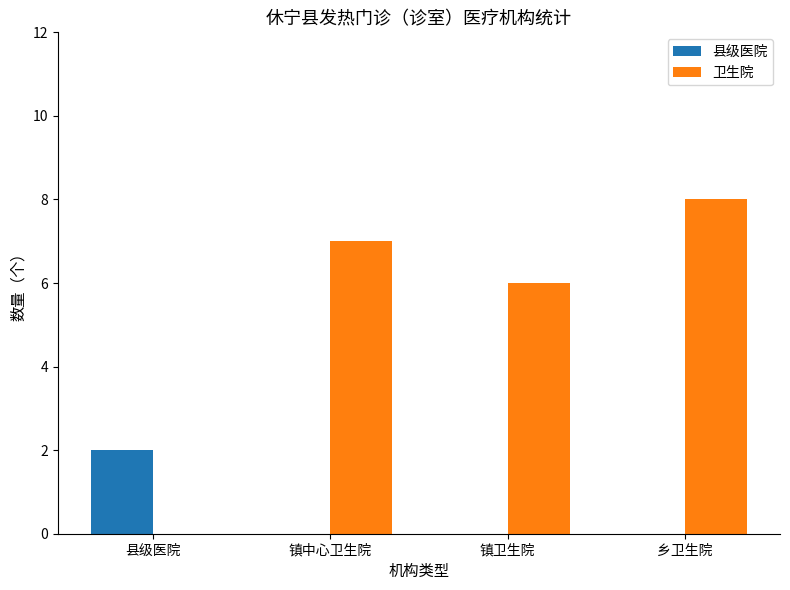

Reading right to left, list all the values displayed in this chart.

县级医院: 乡卫生院=0	镇卫生院=0	镇中心卫生院=0	县级医院=2
卫生院: 乡卫生院=8	镇卫生院=6	镇中心卫生院=7	县级医院=0